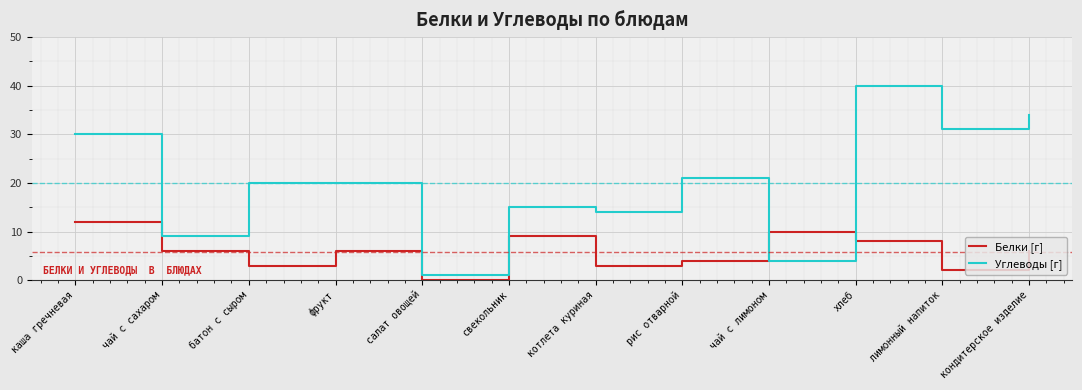

Reading left to right, what are all the values shown in this chart?

Белки [г]: 12	6	3	6	0	9	3	4	10	8	2	6
Углеводы [г]: 30	9	20	20	1	15	14	21	4	40	31	34